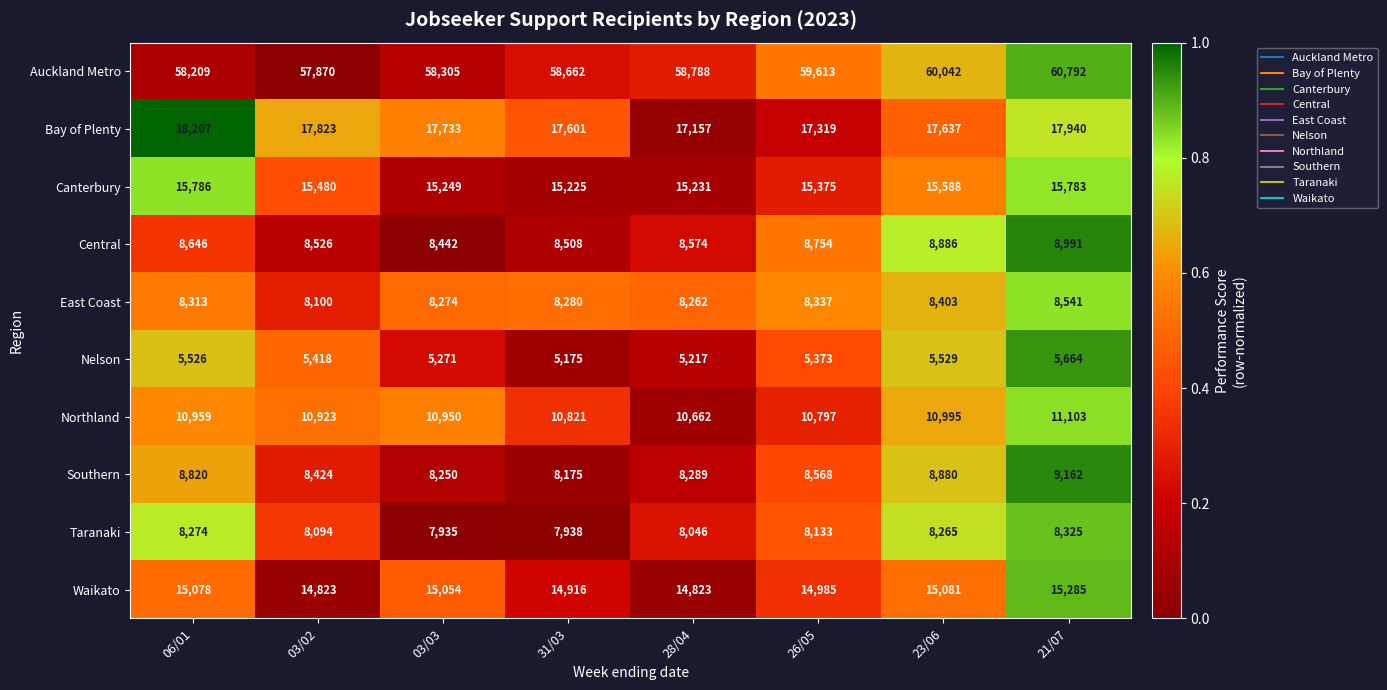

At which label is Canterbury closest to 15505?

03/02